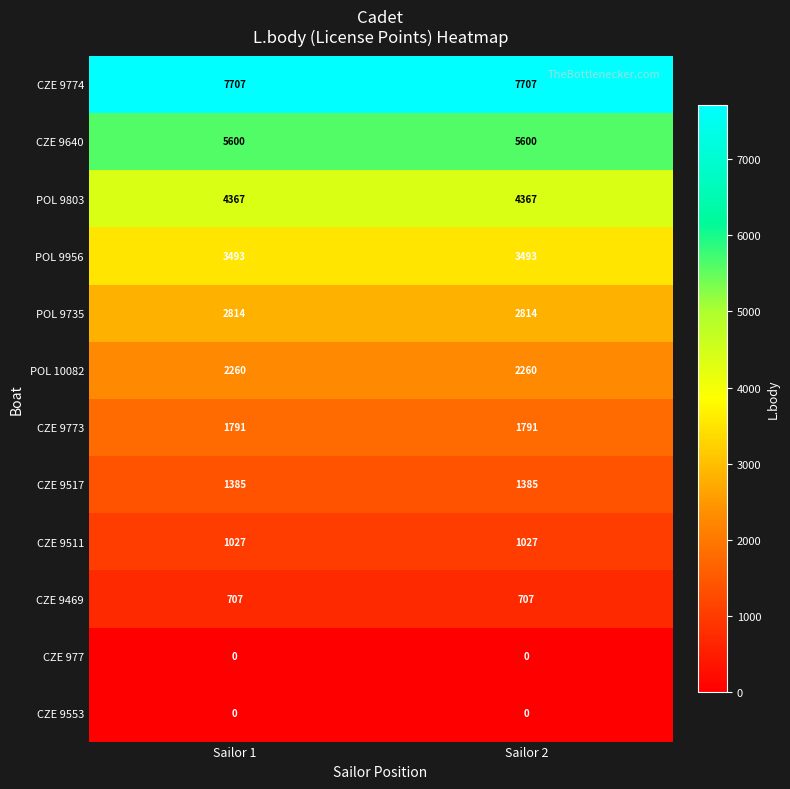

What is the spread (max minus min) of values at Sailor 1?

7707